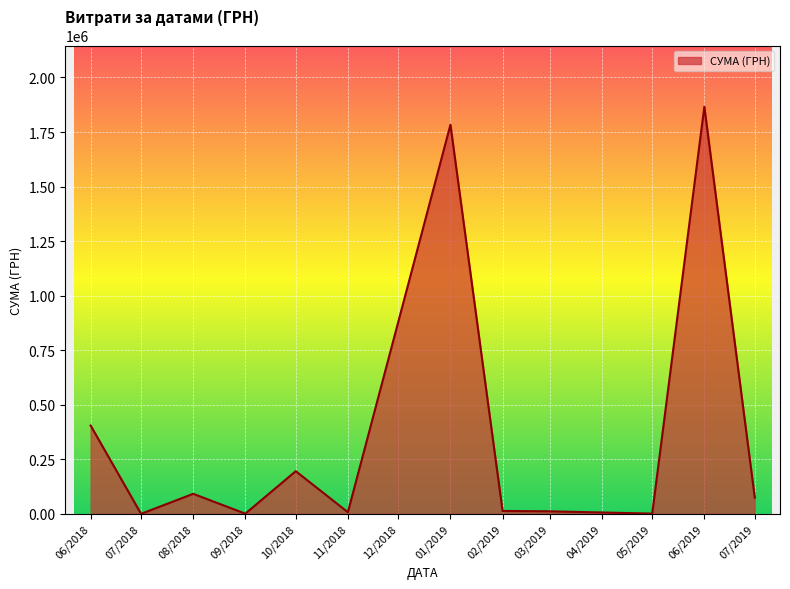

At which label is the value closest to 933410?

06/2018